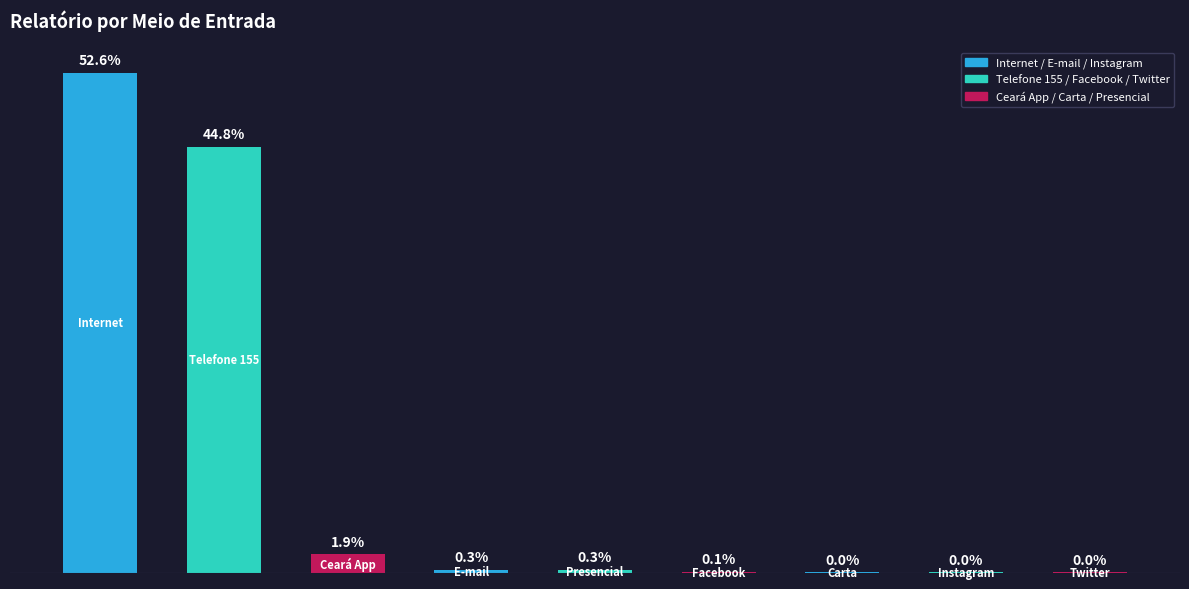

Are the bars horizontal?

No